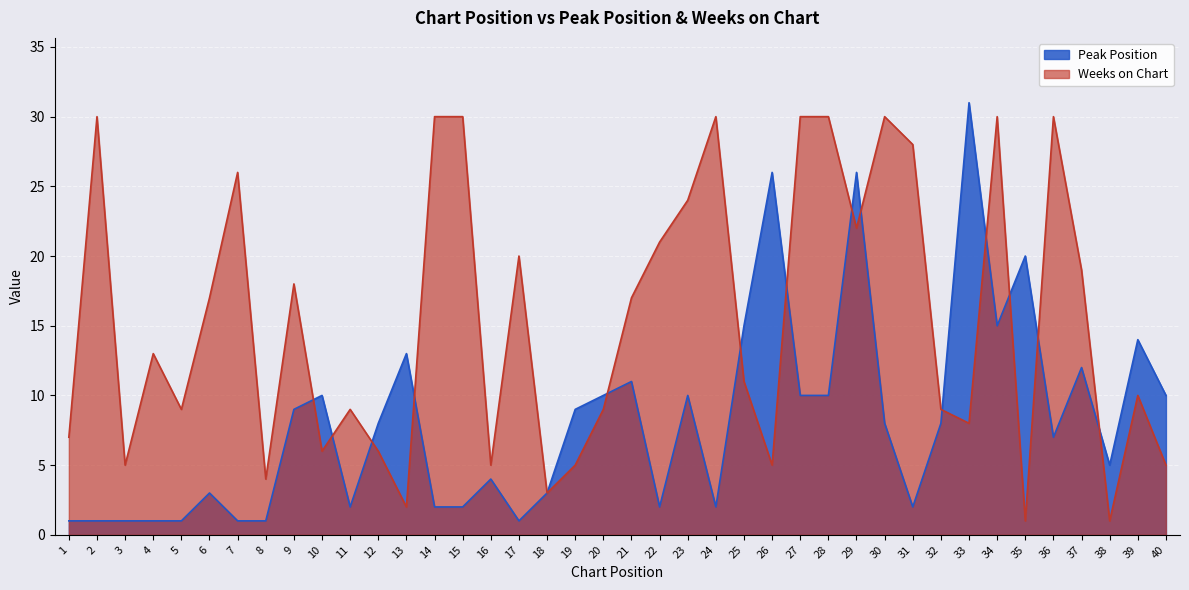

Does the chart display data point markers on the line(s)?

No